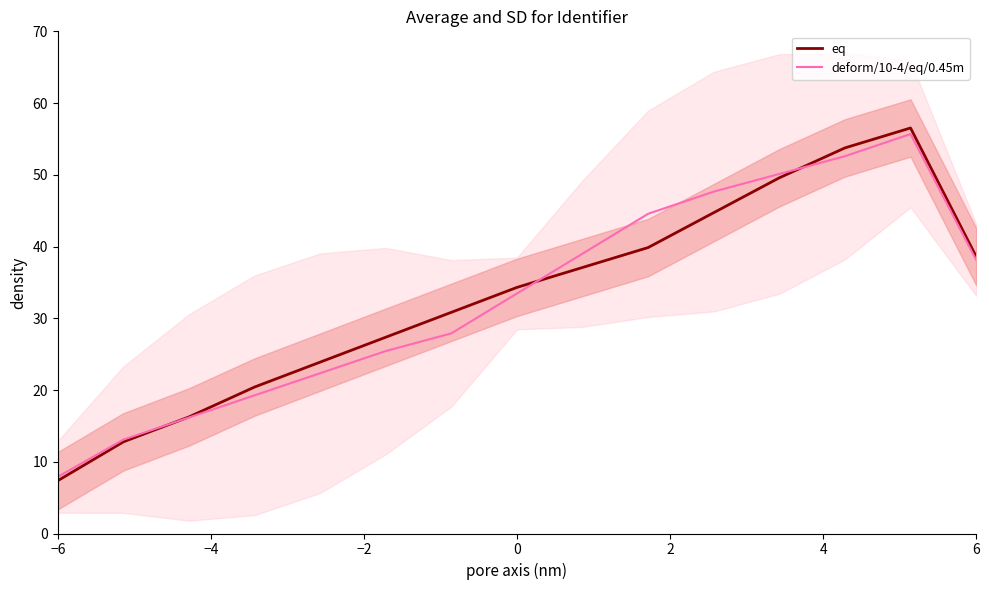

What is the maximum value for eq?

56.5